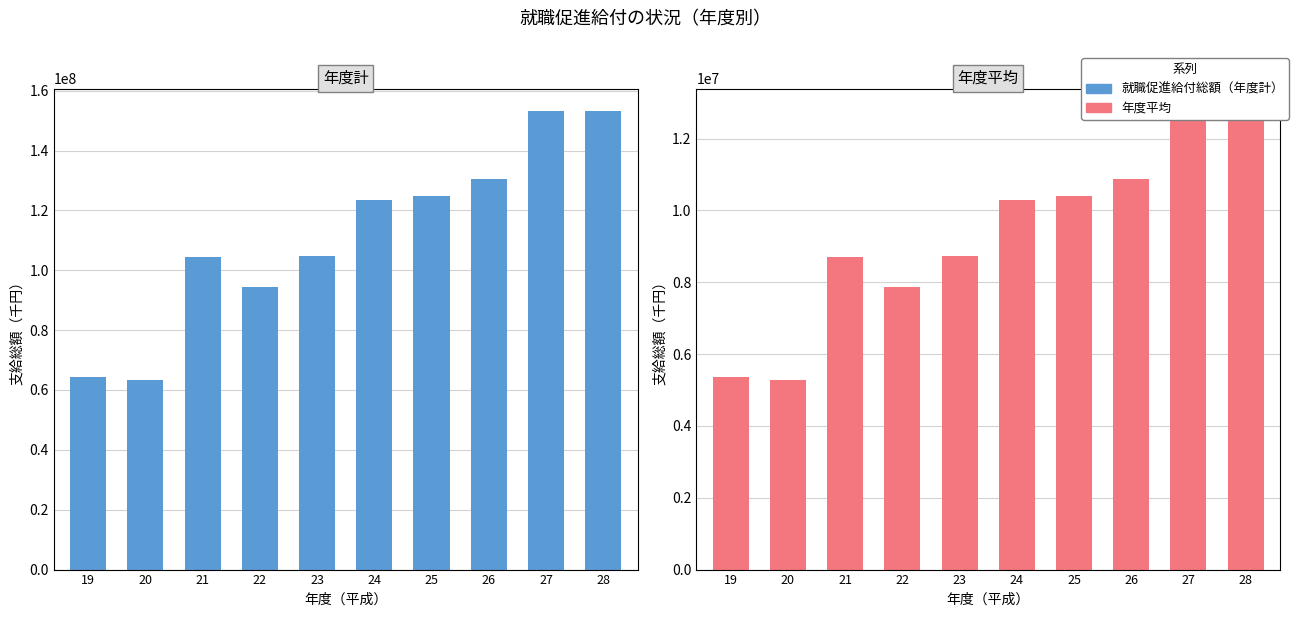

At which category is the sum across all series the highest?

27